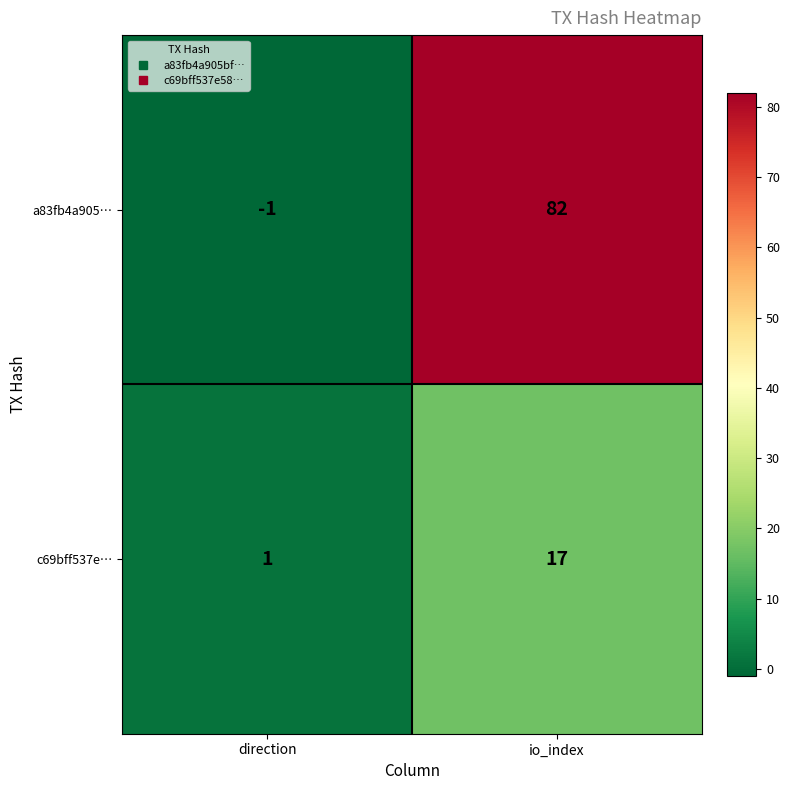

What is the approximate value of a83fb4a905… at io_index?

82